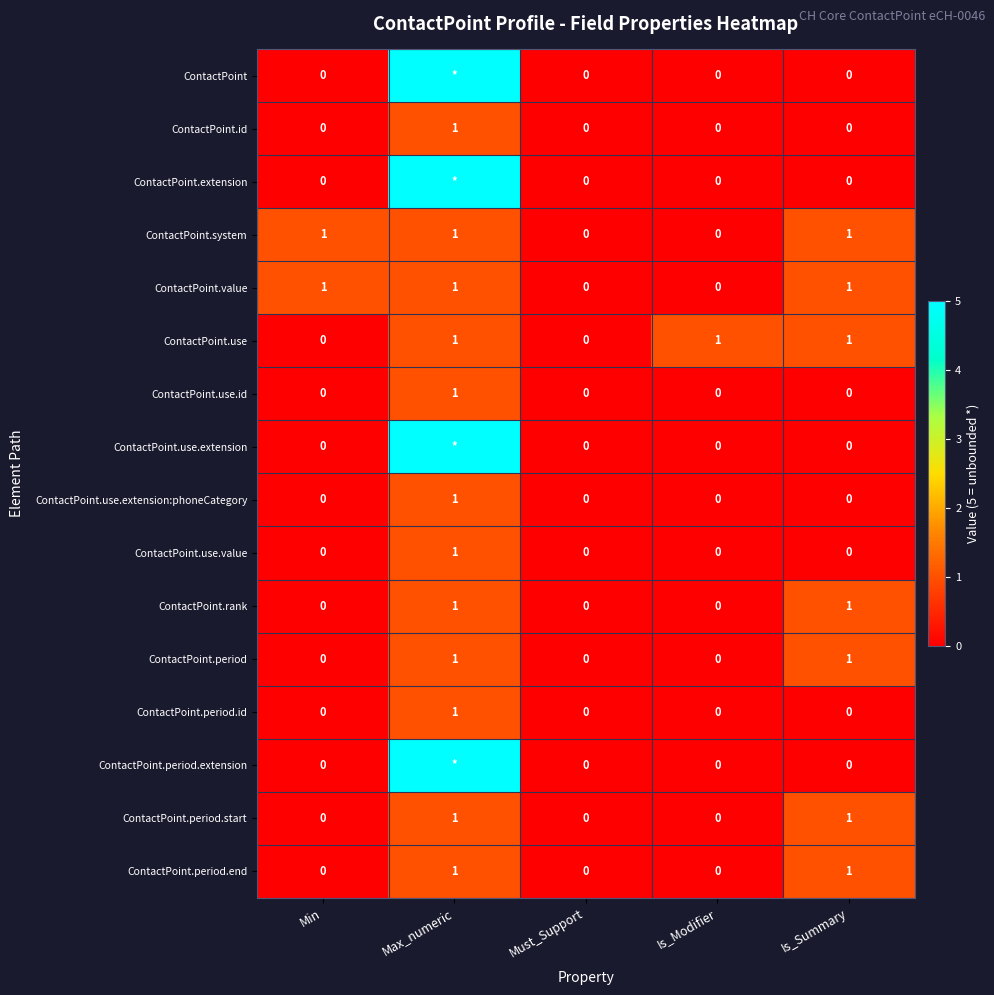

Is the value of ContactPoint.use.value at Is_Modifier greater than the value of ContactPoint.id at Max_numeric?

No